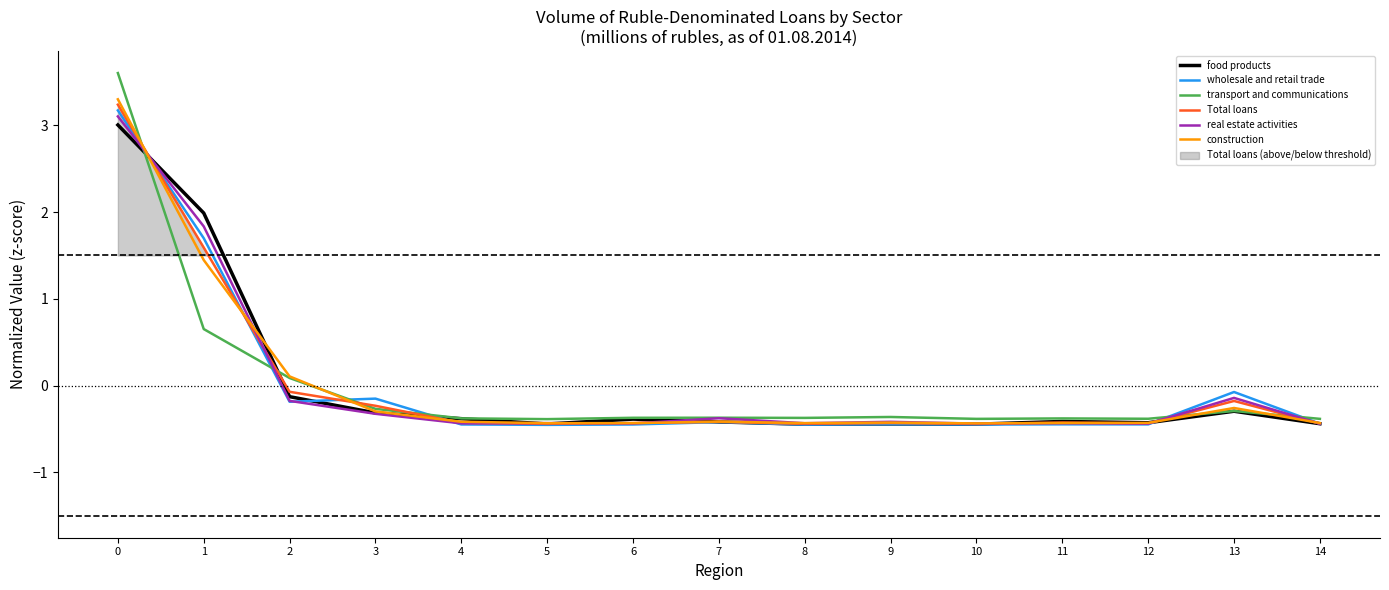

Between which two adjacent categories do wholesale and retail trade and construction first intersect?

0 and 1